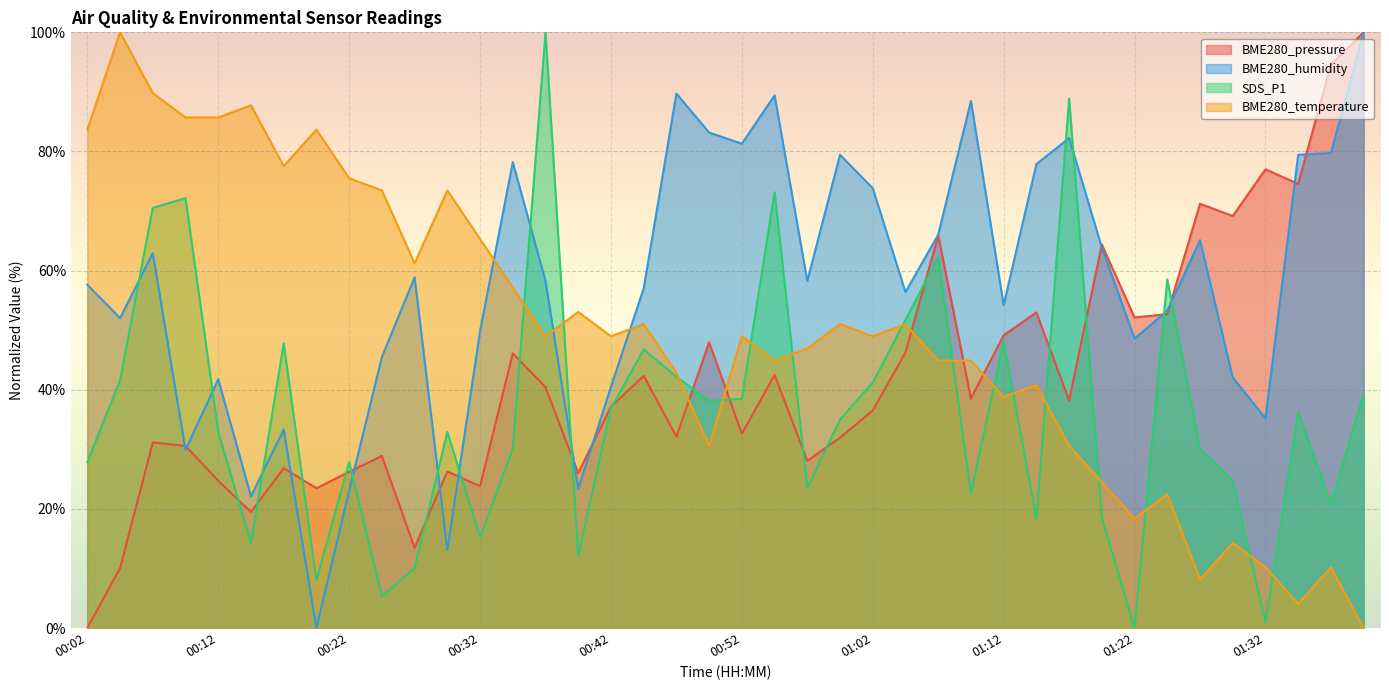

What is the spread (max minus min) of values at 01:40?

100.0